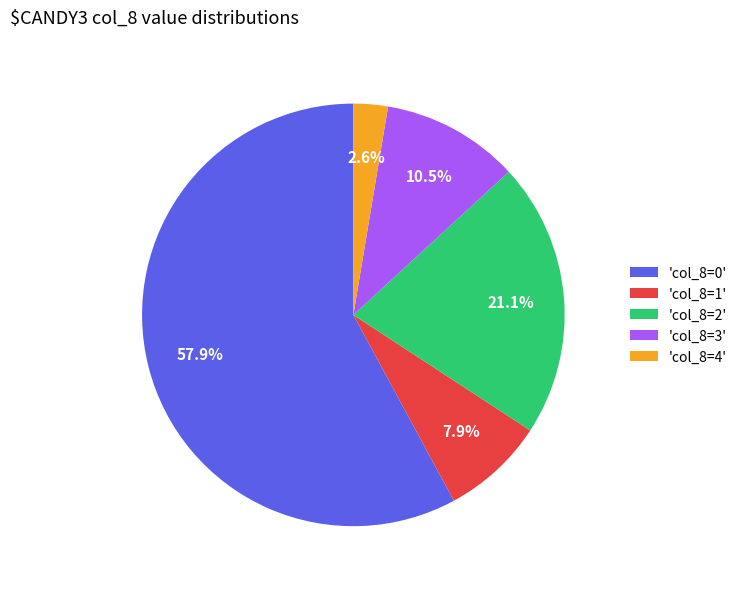

Which has a higher value, 'col_8=2' or 'col_8=0'?

'col_8=0'